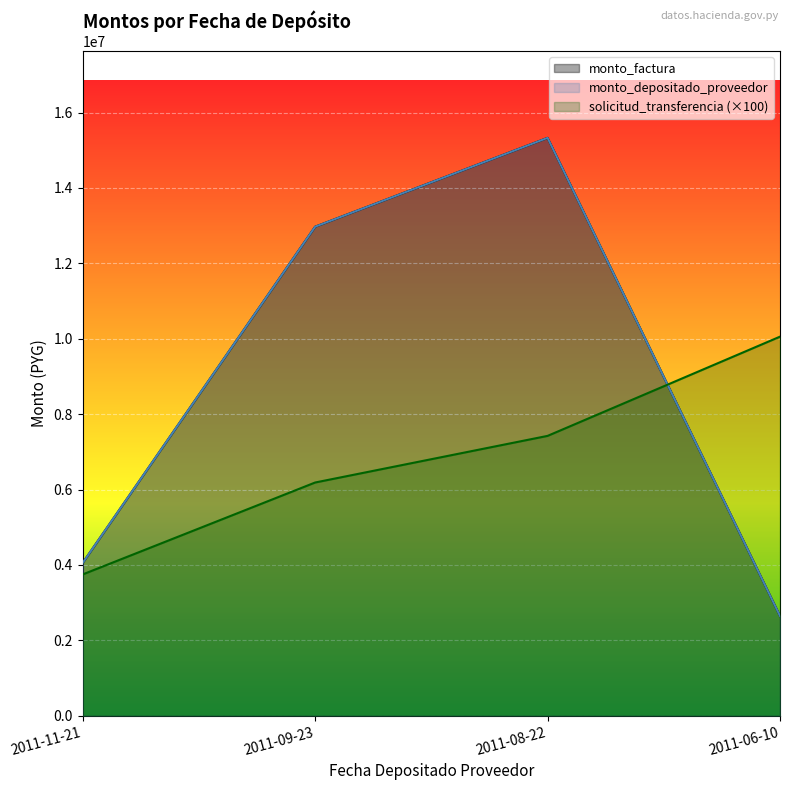

What is the difference between the maximum and second lowest values in the monto_depositado_proveedor series?

11275150